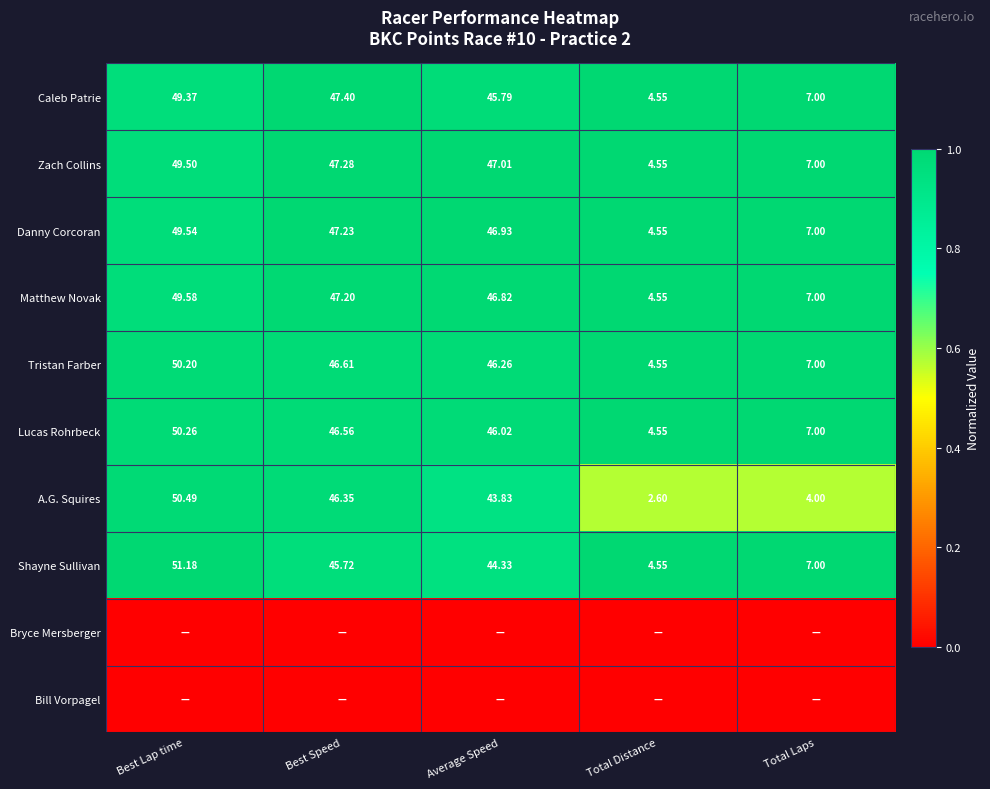

At which label is Danny Corcoran closest to 27?

Average Speed